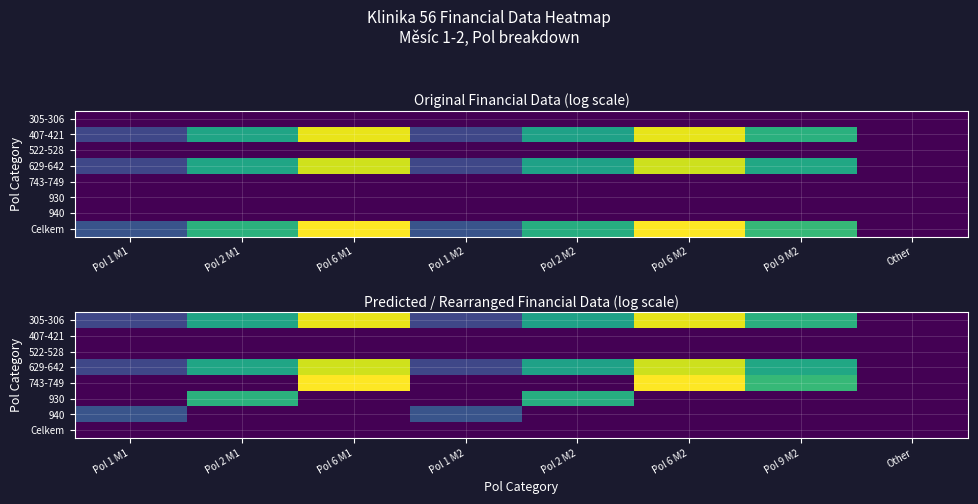

Which category has the highest value in the 743-749 series?

Pol 6 M1